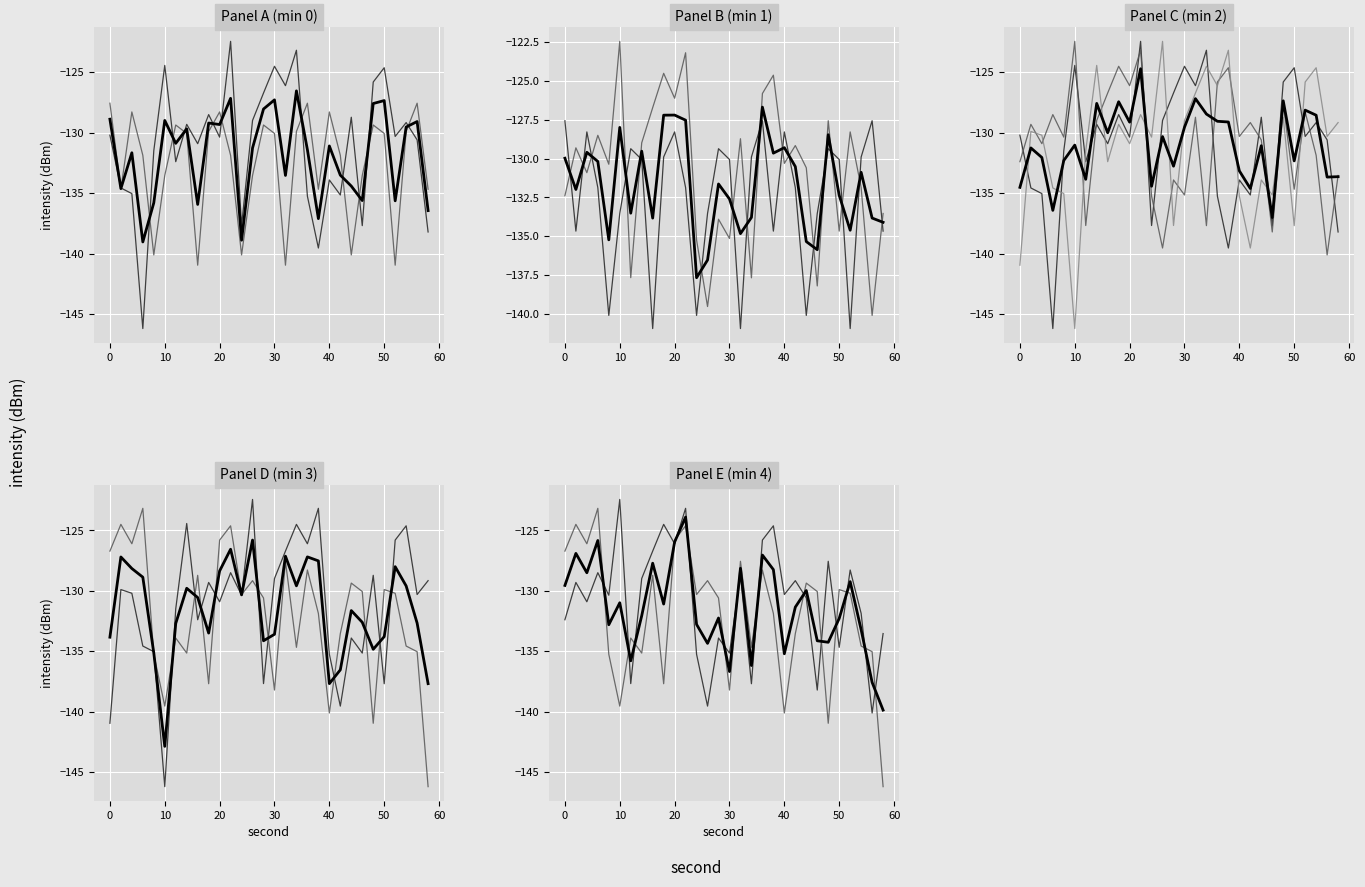

What is the average value of the minute_3 series?

-131.1